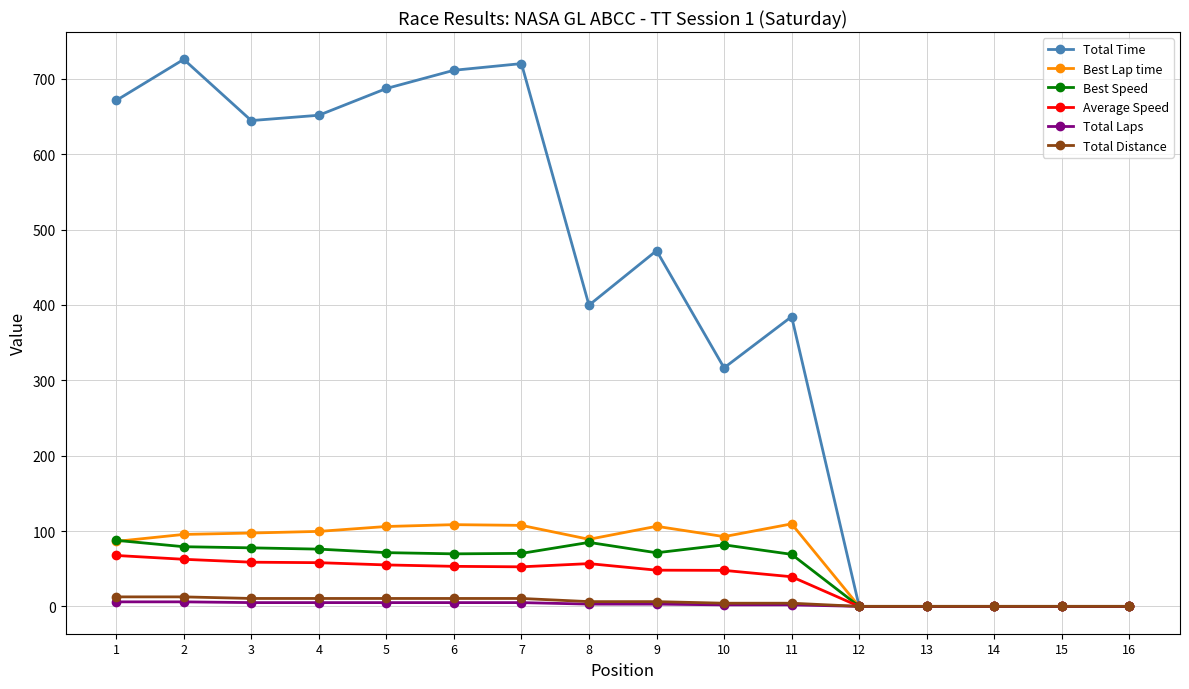

How many lines are shown in the chart?

6